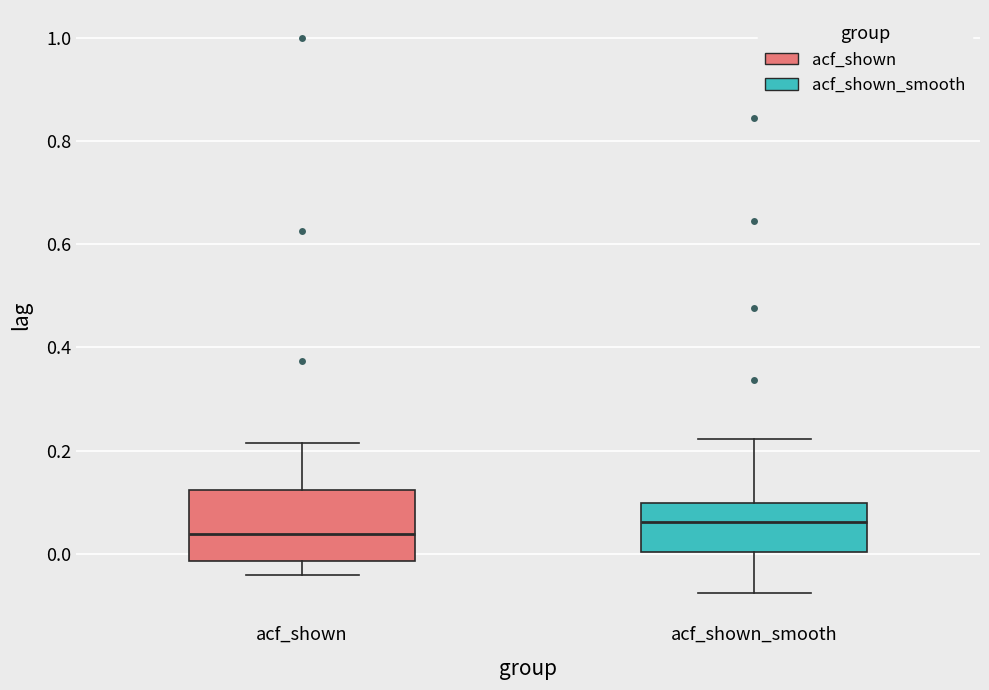

Reading left to right, transcribe this box plot: for each box, give where its median line is, the range the box spans, and where its two whiskers end, as read against the y-axis. The values are not printed on the chart, so give them approximately, as read against the axis.

acf_shown: median 0.04, box -0.02 to 0.12, whiskers -0.04 to 0.22
acf_shown_smooth: median 0.06, box 0.00 to 0.10, whiskers -0.08 to 0.22